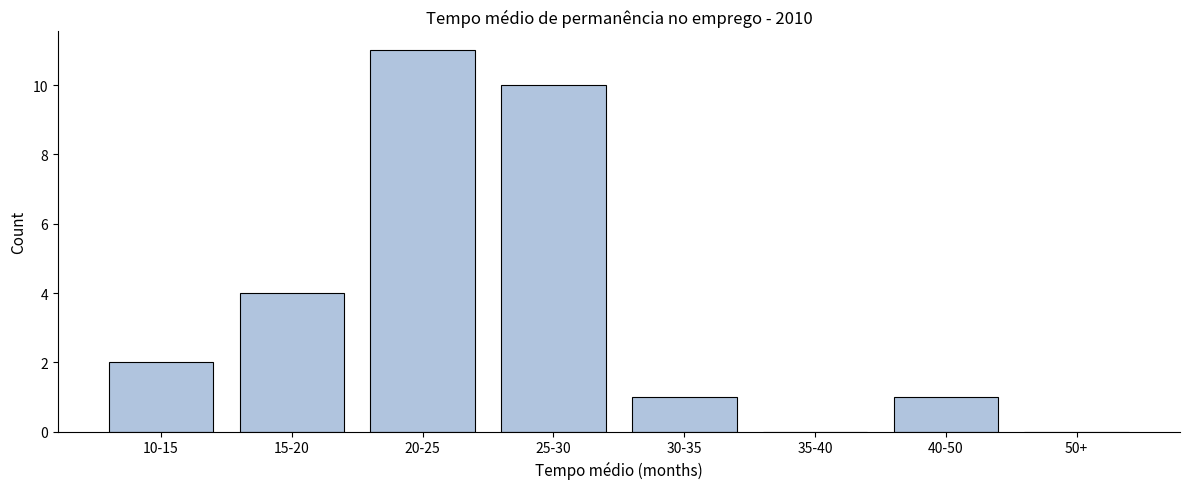

Reading left to right, transcribe all the data shown in this chart.

10-15=2	15-20=4	20-25=11	25-30=10	30-35=1	35-40=0	40-50=1	50+=0